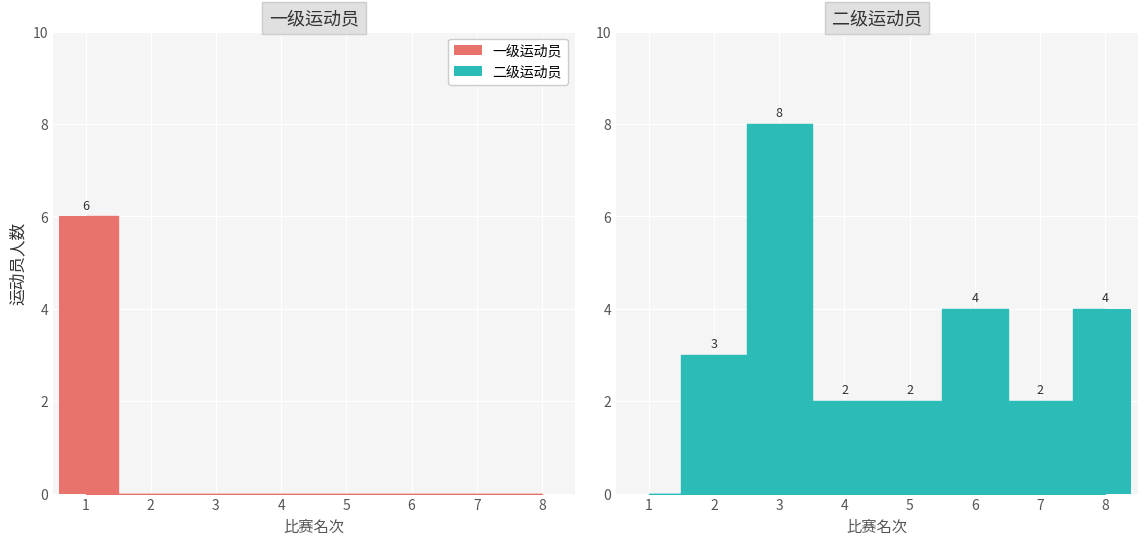

At which category is the sum across all series the highest?

3